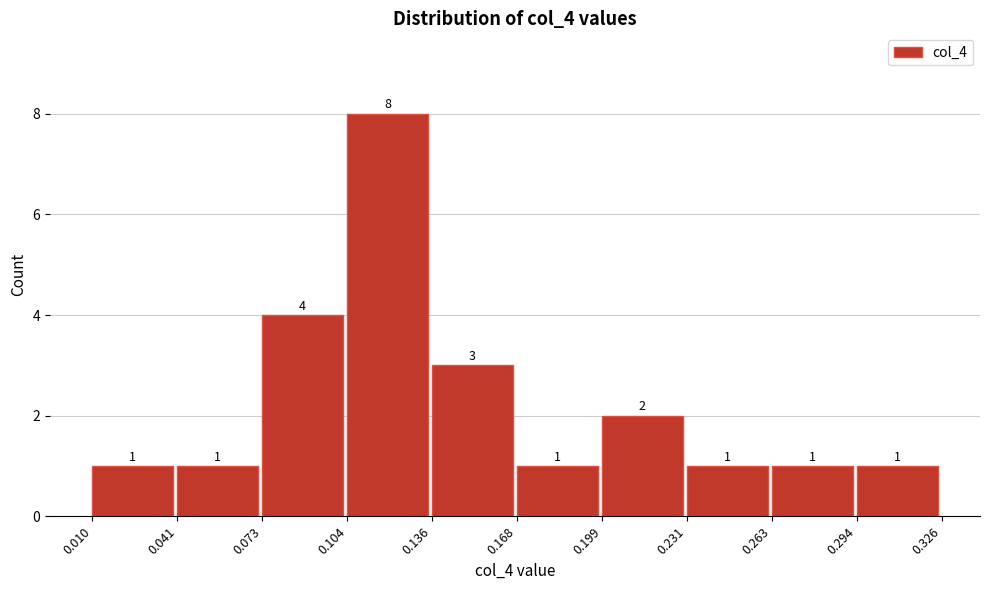

Over which range of the x-axis is the bar tallest?

0.104 to 0.136